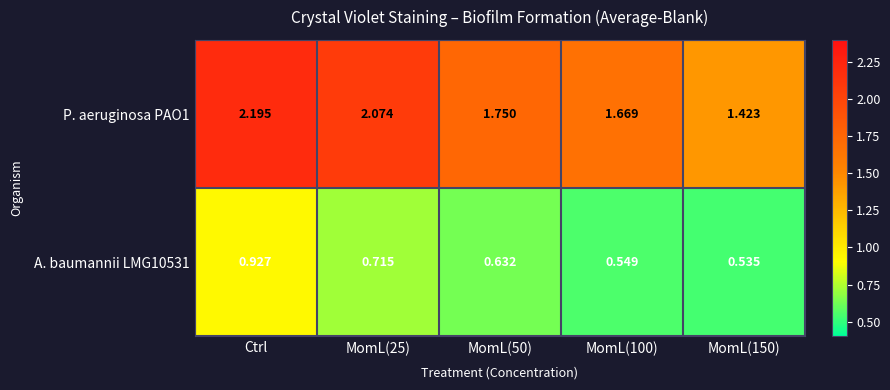

Is the value of P. aeruginosa PAO1 at MomL(50) greater than the value of A. baumannii LMG10531 at MomL(50)?

Yes